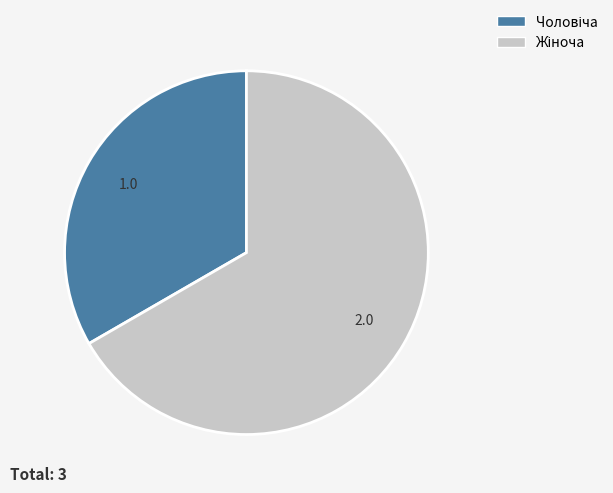

Is there a majority slice in this chart?

Yes